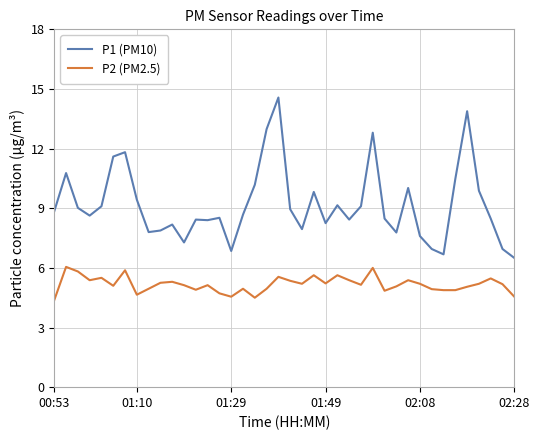

True or false: P1 (PM10) has more than 2 interior local peaks.

True